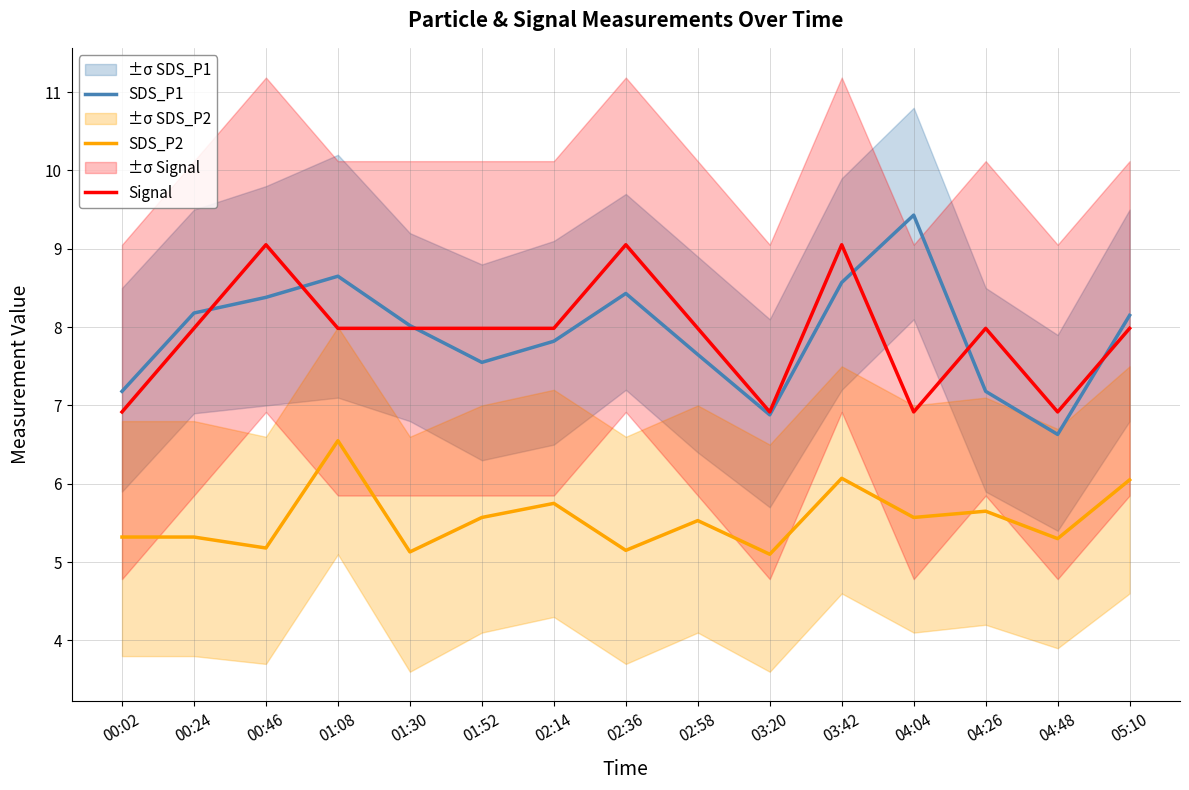

What are all the series names shown in the legend?

SDS_P1, SDS_P2, Signal